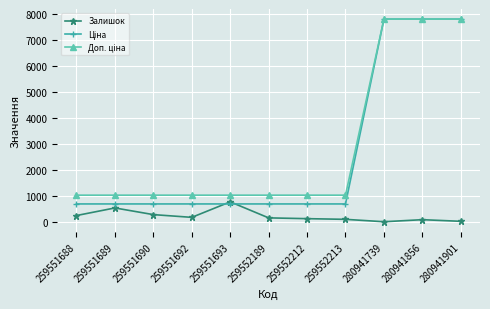

What is the highest value of the Залишок series?

786.0